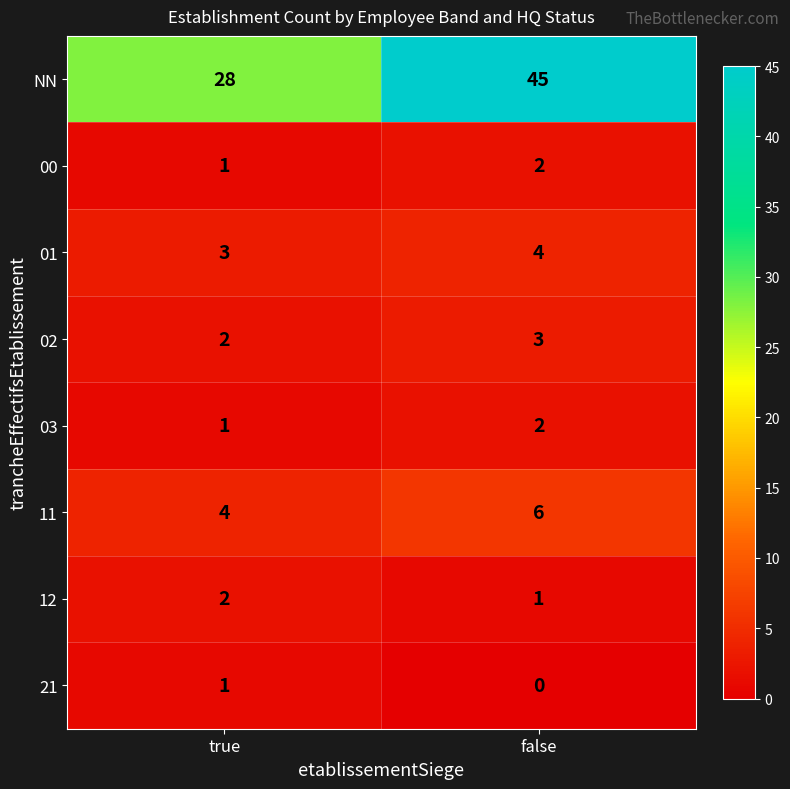

Count the number of categories in the chart.

2